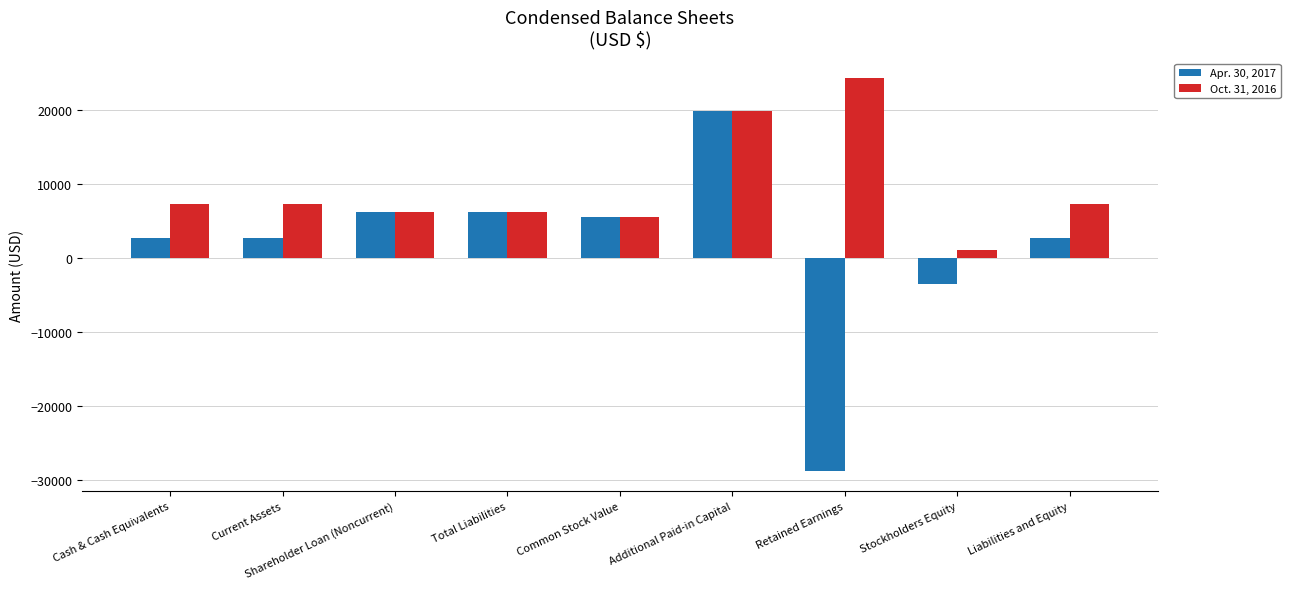

Is it true that Apr. 30, 2017 equals -3481 at Stockholders Equity?

True